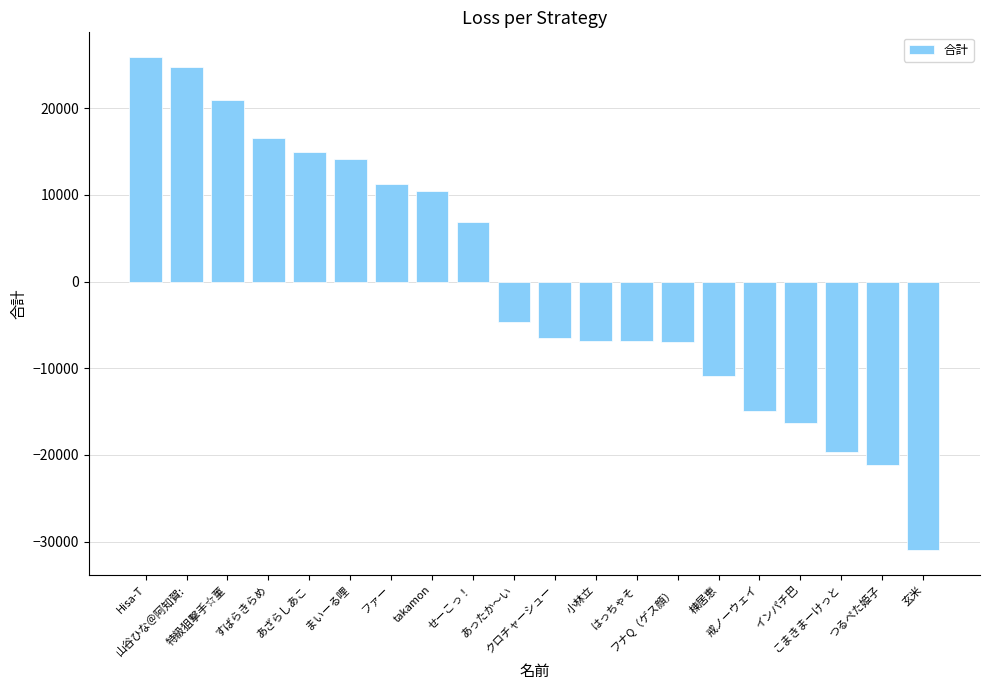

What position from the left is せーこっ！?

9